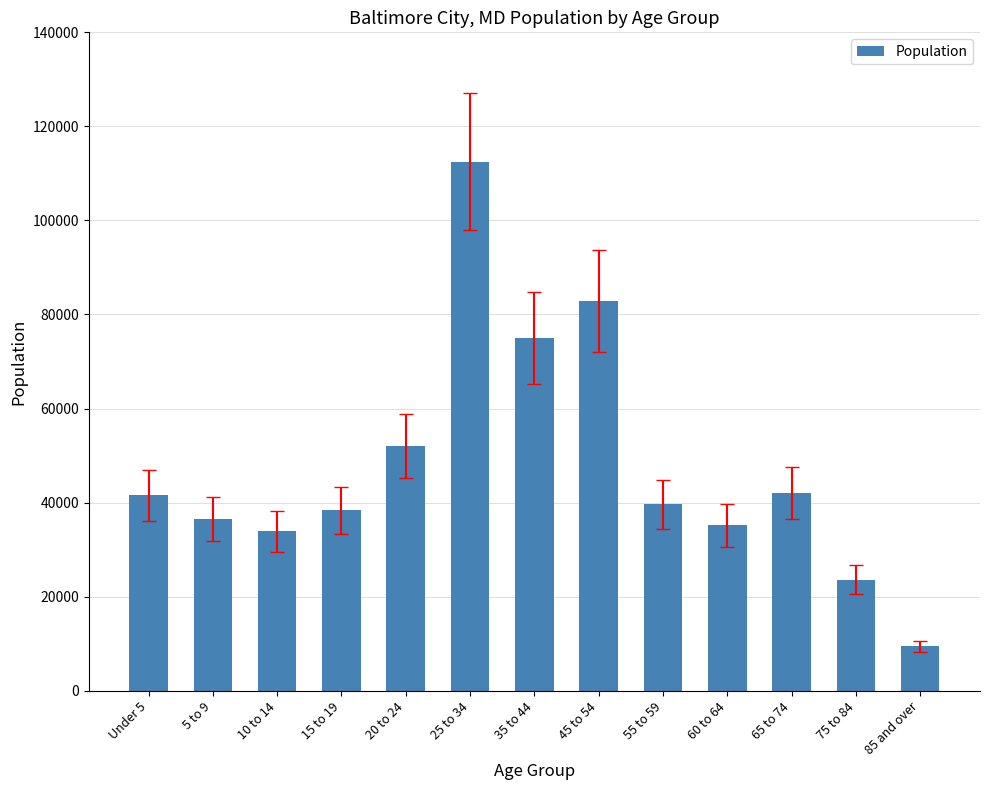

Read the value at 75 to 84.

23573